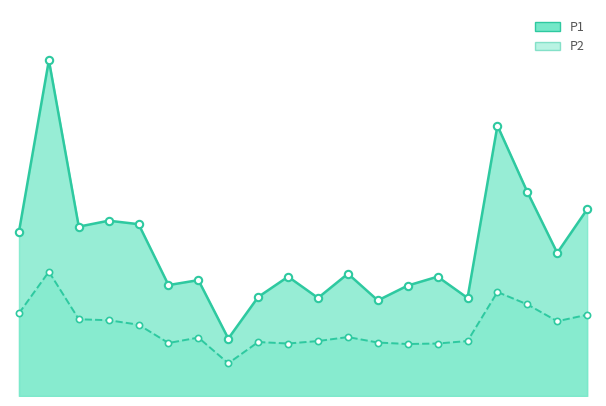

Which series has the widest spread of Y values?

P1